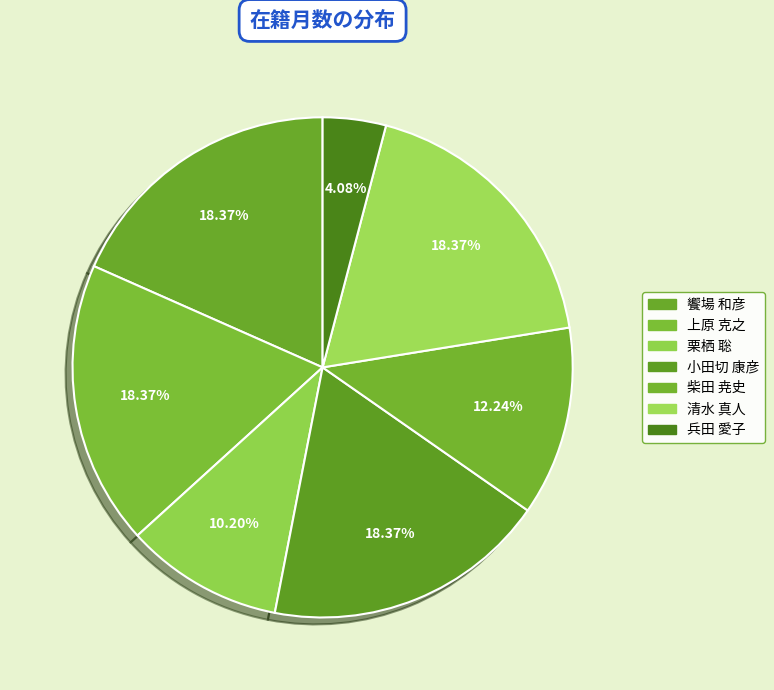

Is there any slice that represents more than half of the pie?

No